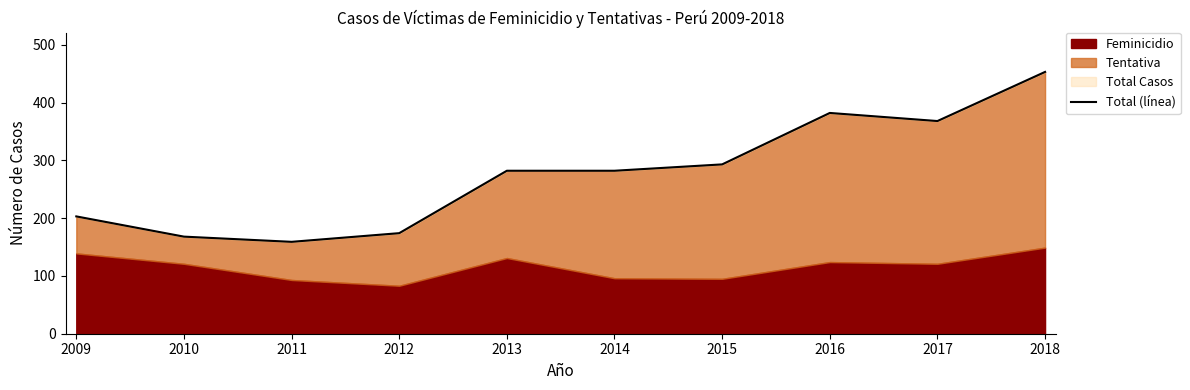

What is the greatest value displayed?

453